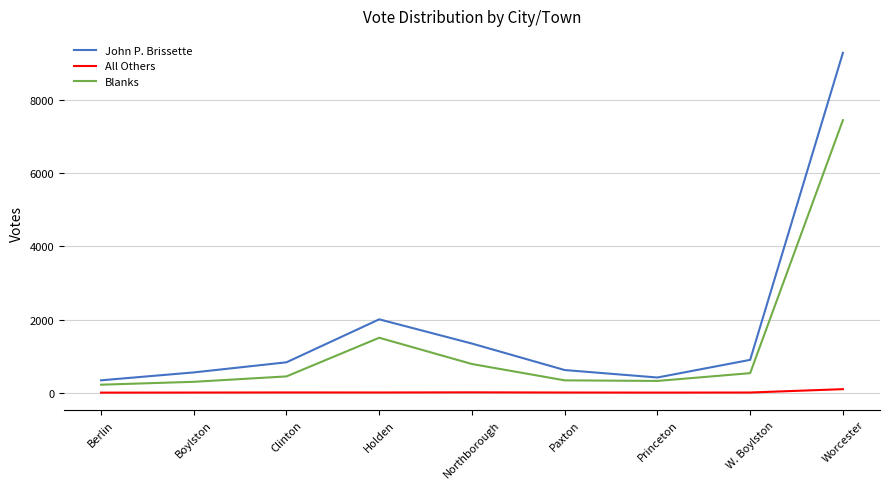

True or false: Blanks and All Others intersect in this chart.

False